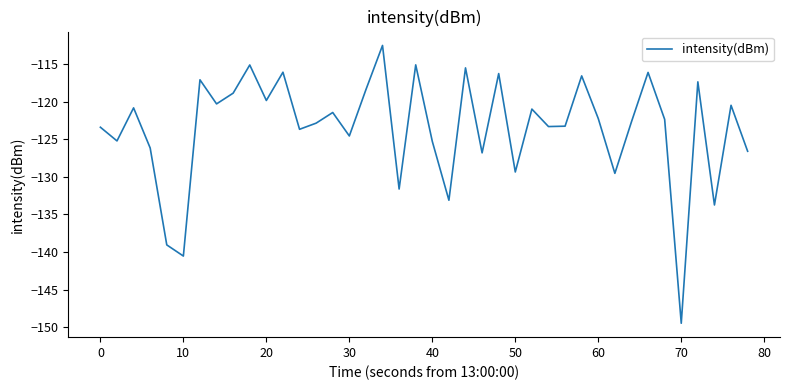

What is the minimum value shown in the chart?

-149.4